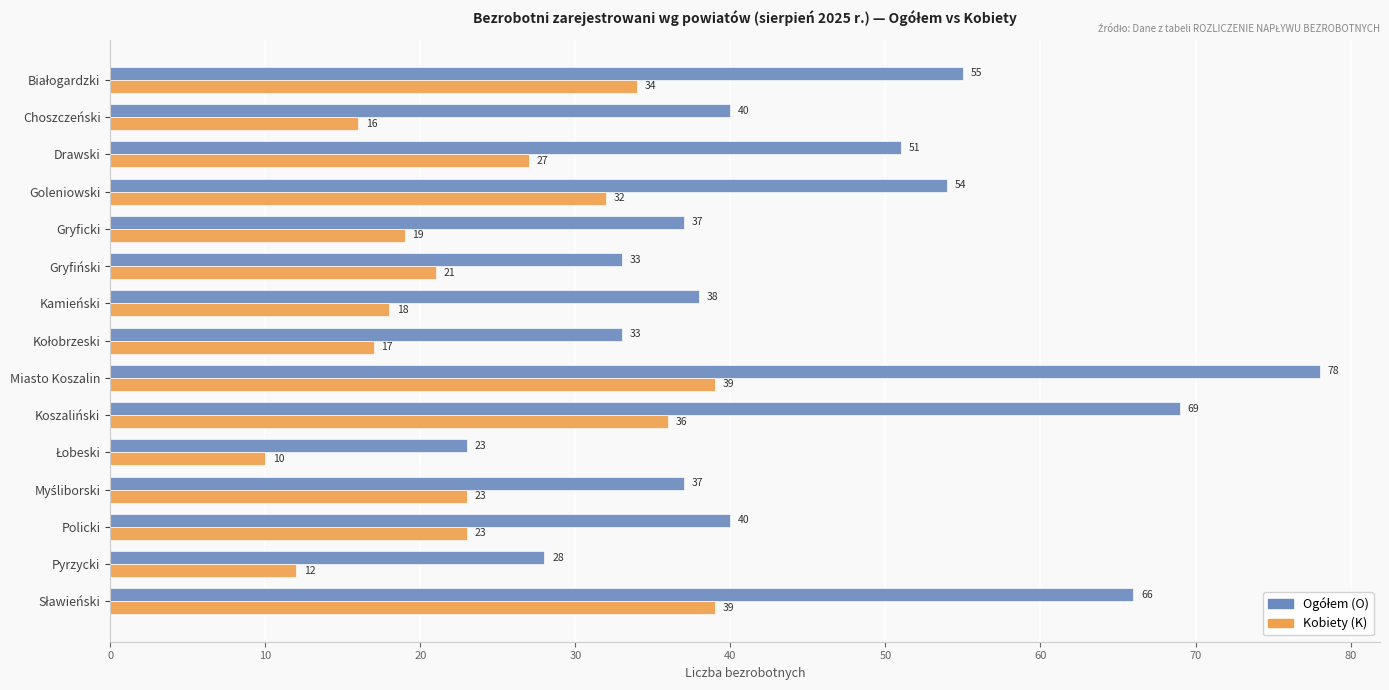

Read the Kobiety (K) value at Miasto Koszalin, to the nearest 10.

40